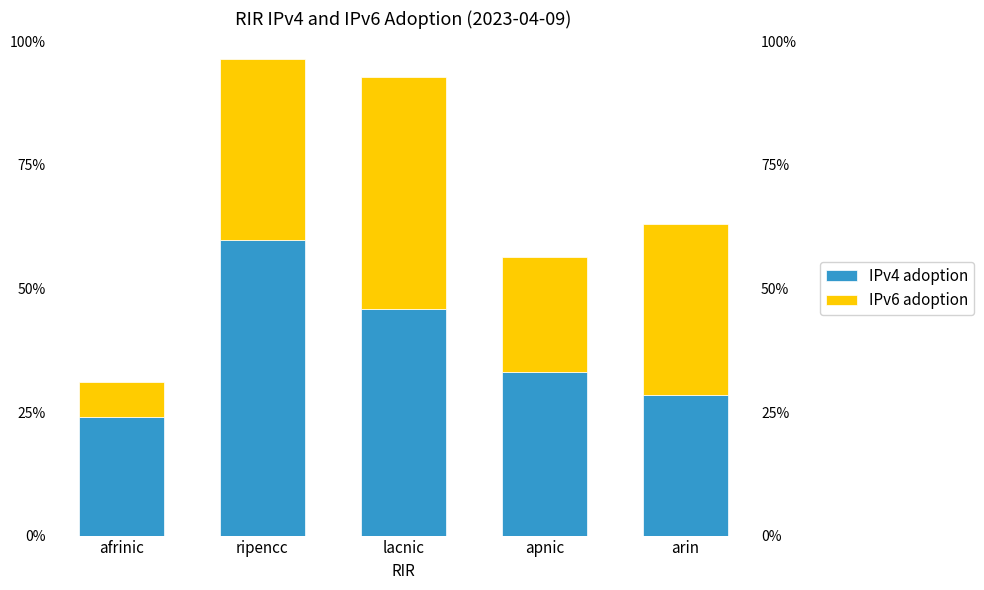

What is the spread (max minus min) of values at arin?

0.1